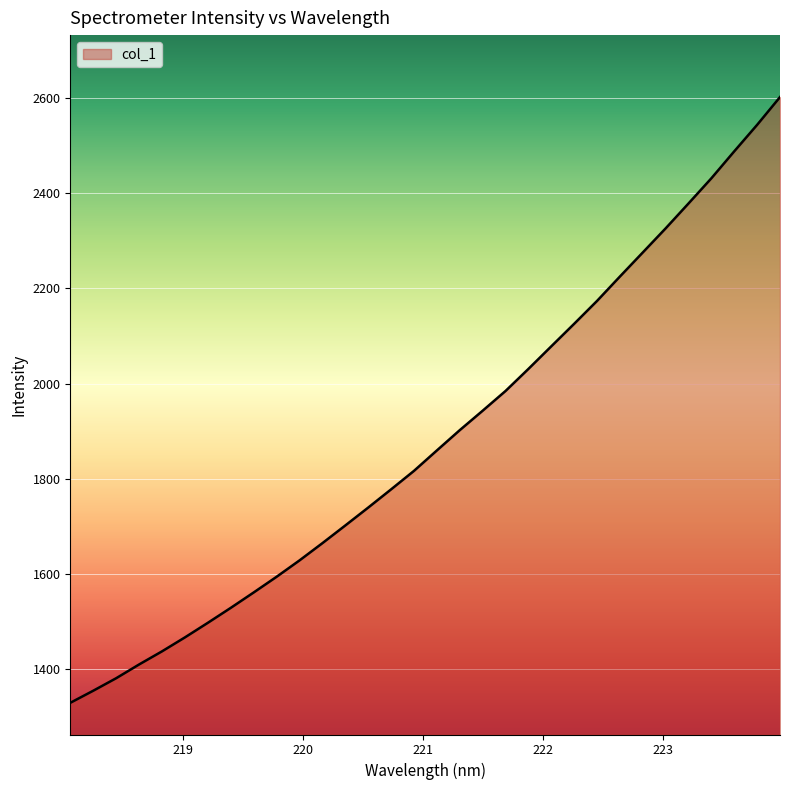

How many values are below 1859?

16